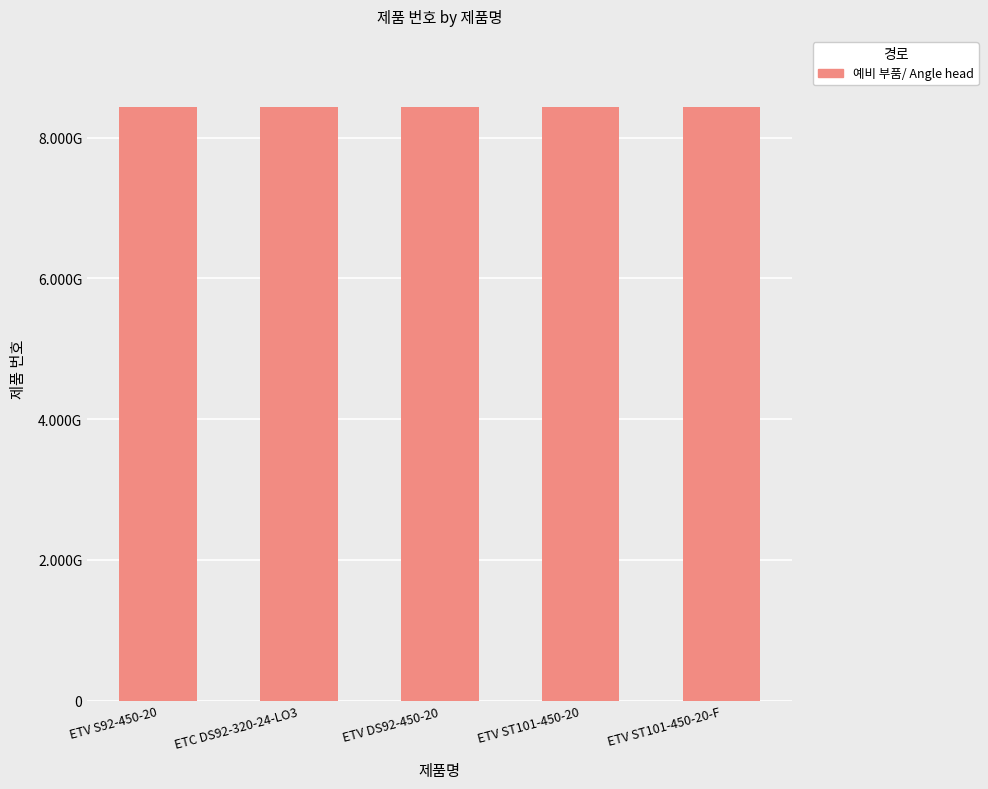

Which label corresponds to the largest value in the chart?

ETV ST101-450-20-F